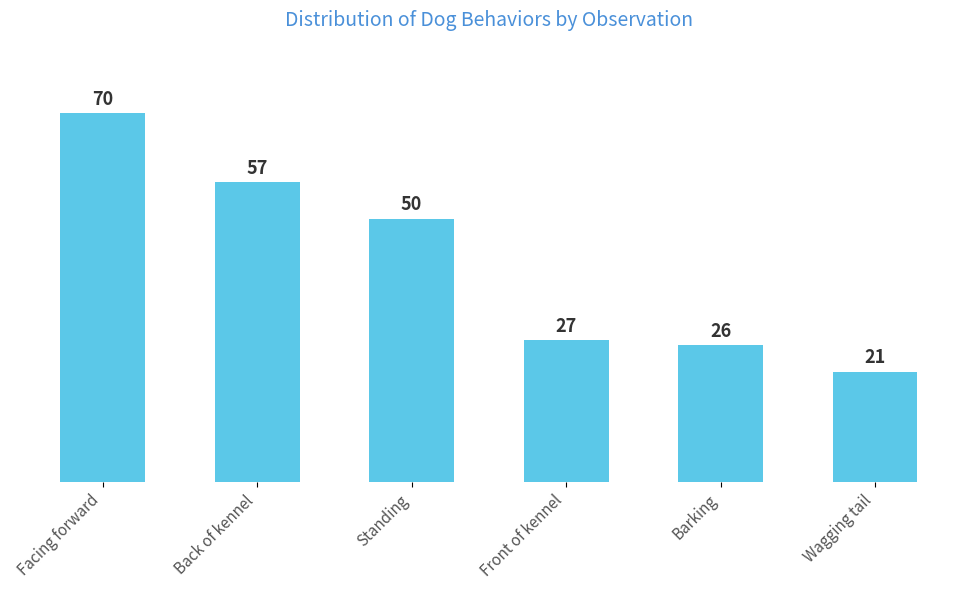

Rank the categories by value from highest to lowest.

Facing forward, Back of kennel, Standing, Front of kennel, Barking, Wagging tail